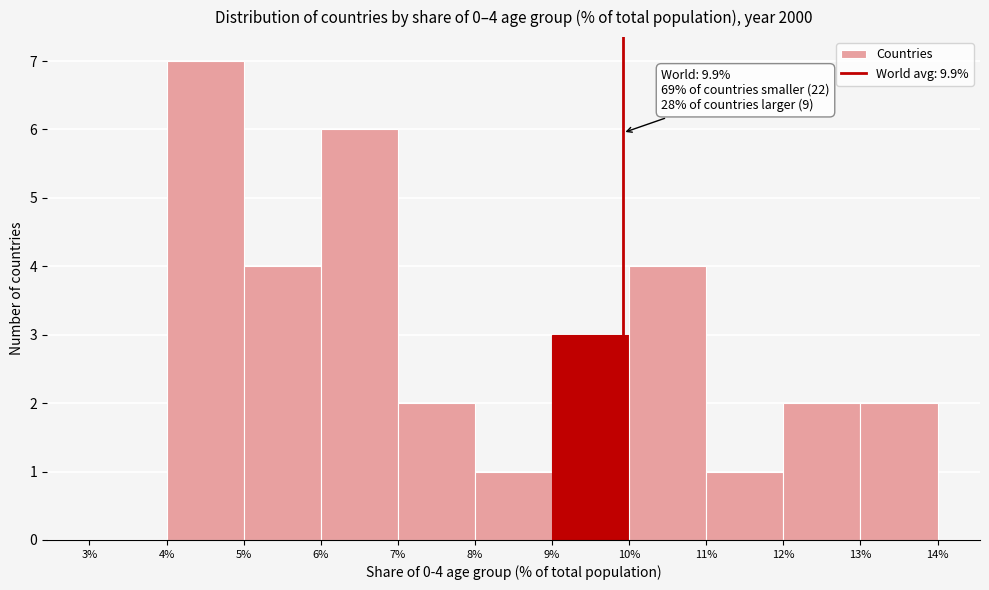

Over which range of the x-axis is the bar tallest?

4% to 5%